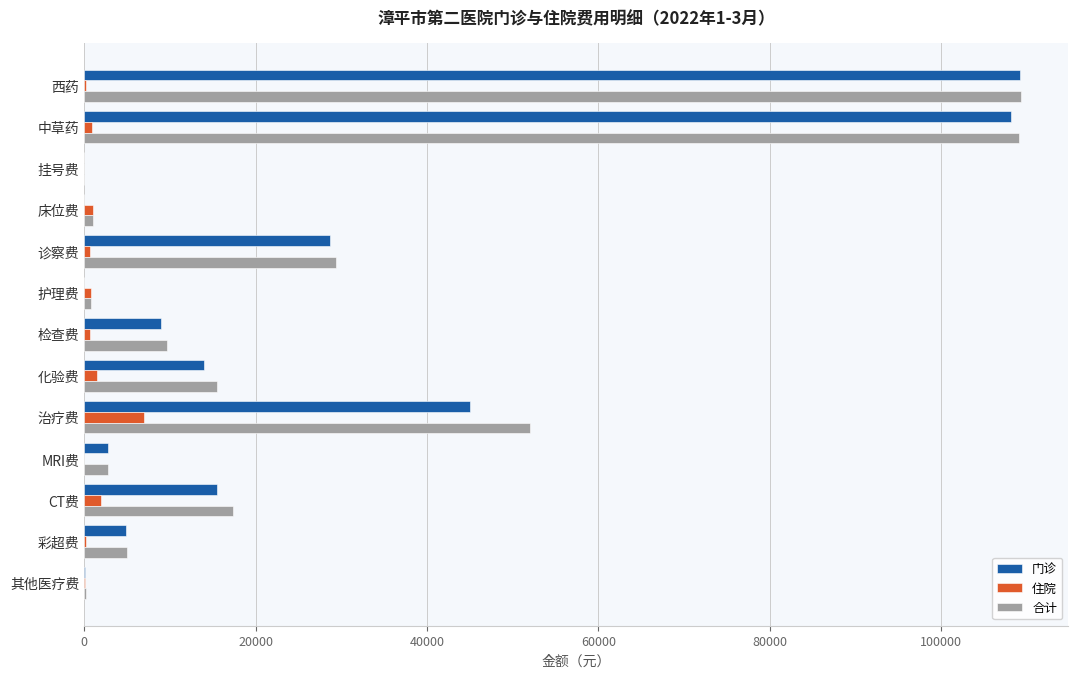

Between 西药 and 其他医疗费, which series saw the biggest shift?

合计